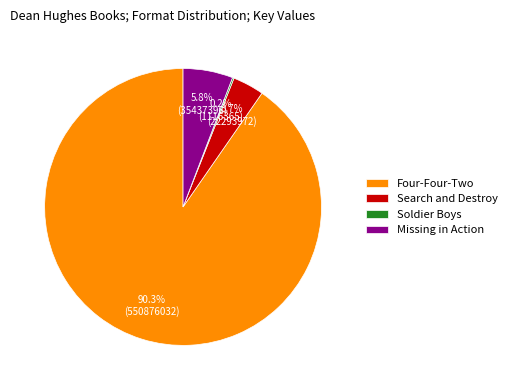

To the nearest percent, what percentage of the pie is Missing in Action?

6%